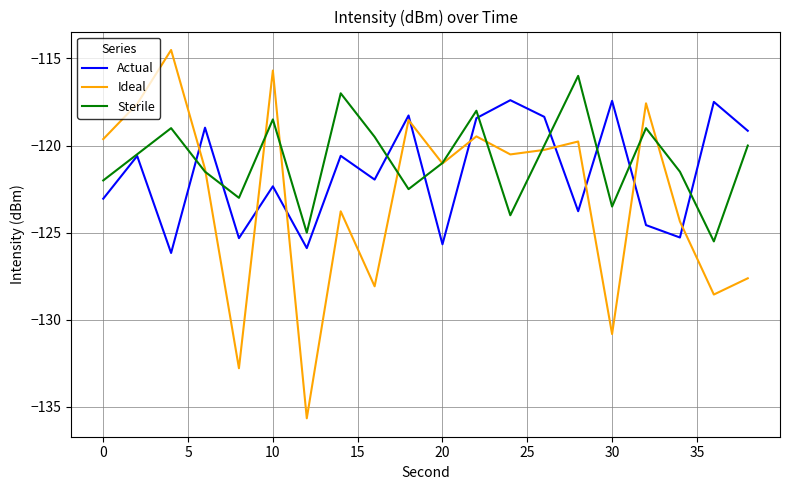

Rank the series by their maximum value, from highest to lowest.

Ideal, Sterile, Actual